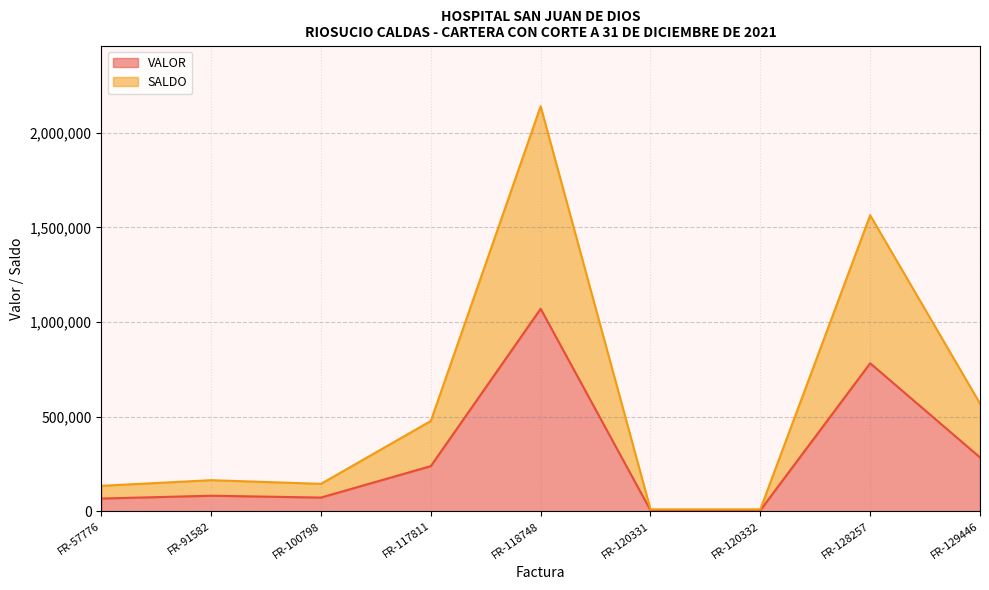

Does the chart have visible grid lines?

Yes